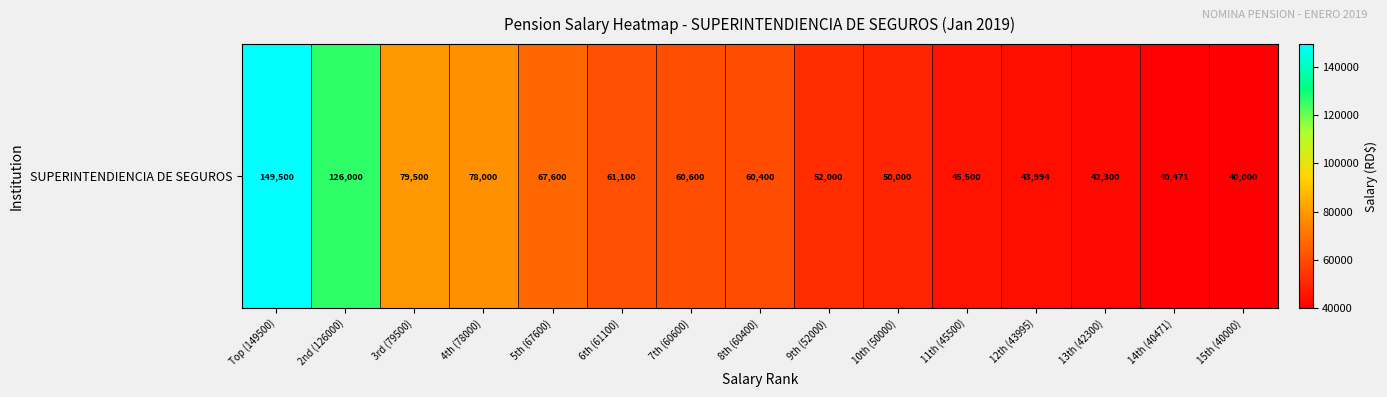

List the labels in order of value, smallest first.

15th (40000), 14th (40471), 13th (42300), 12th (43995), 11th (45500), 10th (50000), 9th (52000), 8th (60400), 7th (60600), 6th (61100), 5th (67600), 4th (78000), 3rd (79500), 2nd (126000), Top (149500)